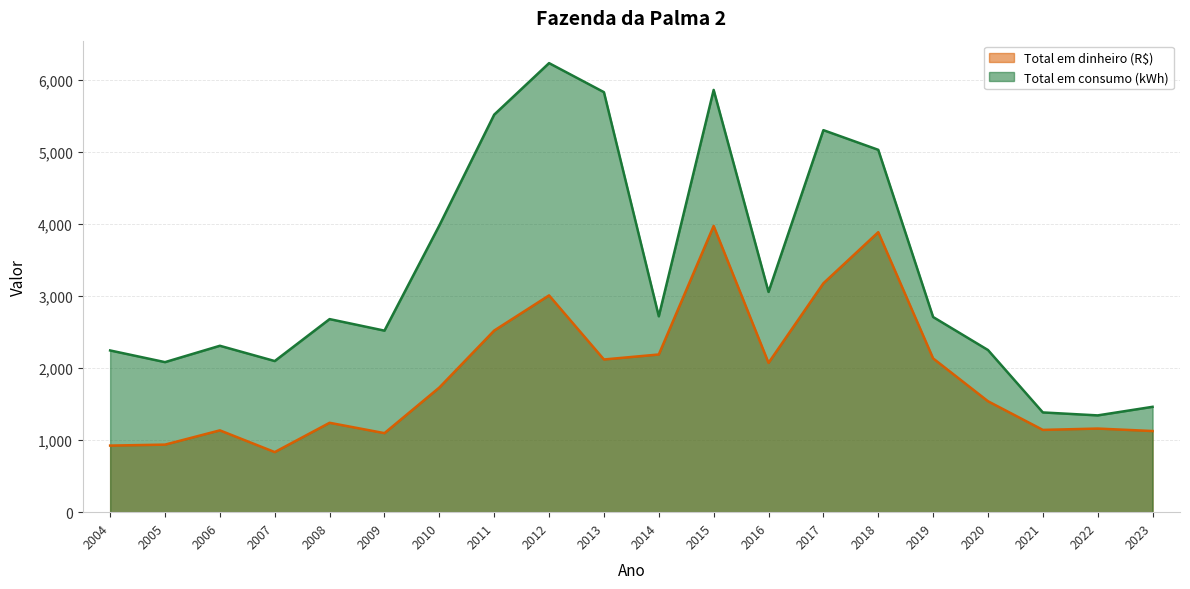

List the series in order of their peak value, highest first.

Total em consumo (kWh), Total em dinheiro (R$)